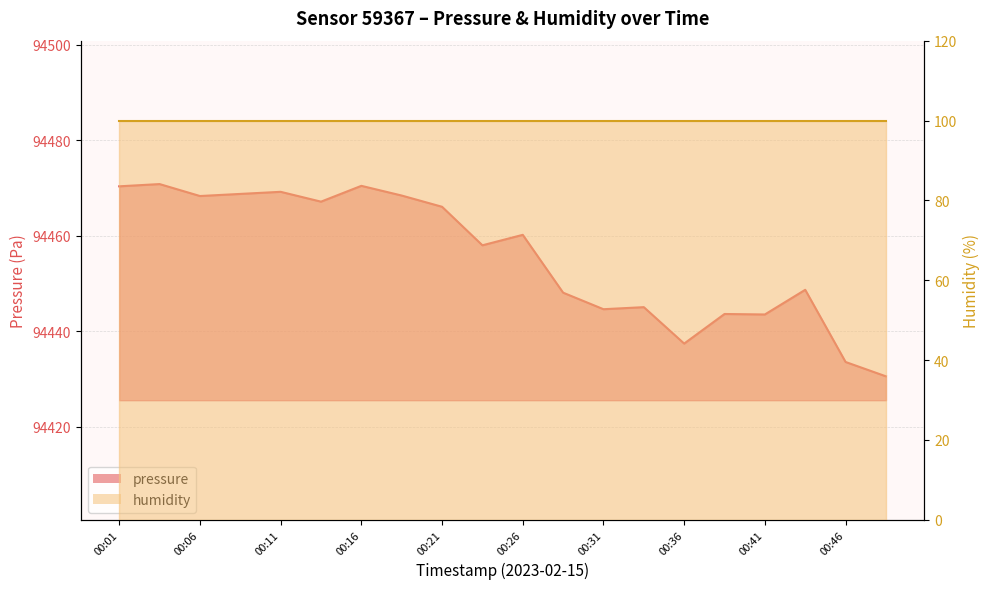

Is it true that the value at 00:39 is 60430.2?

False